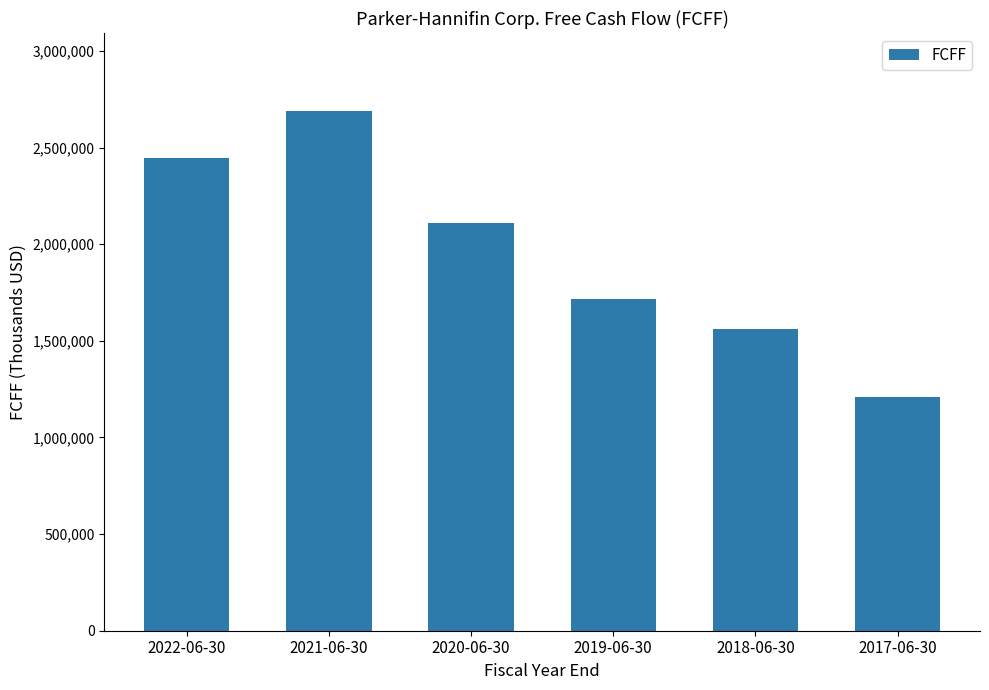

Reading left to right, extract all data points from this chart.

2446894	2689767	2110646	1714266	1559637	1211004